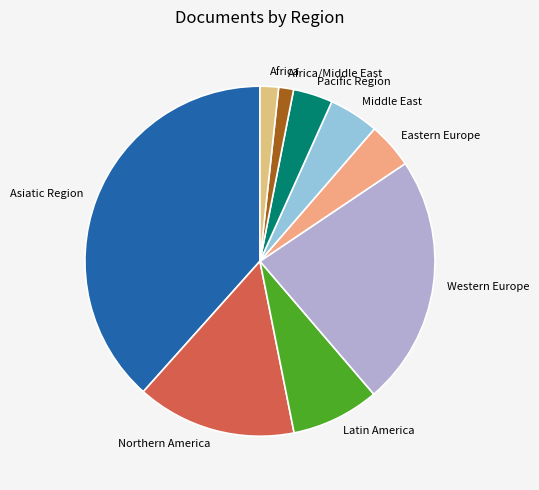

The Latin America slice represents 8% of the pie. True or false?

True